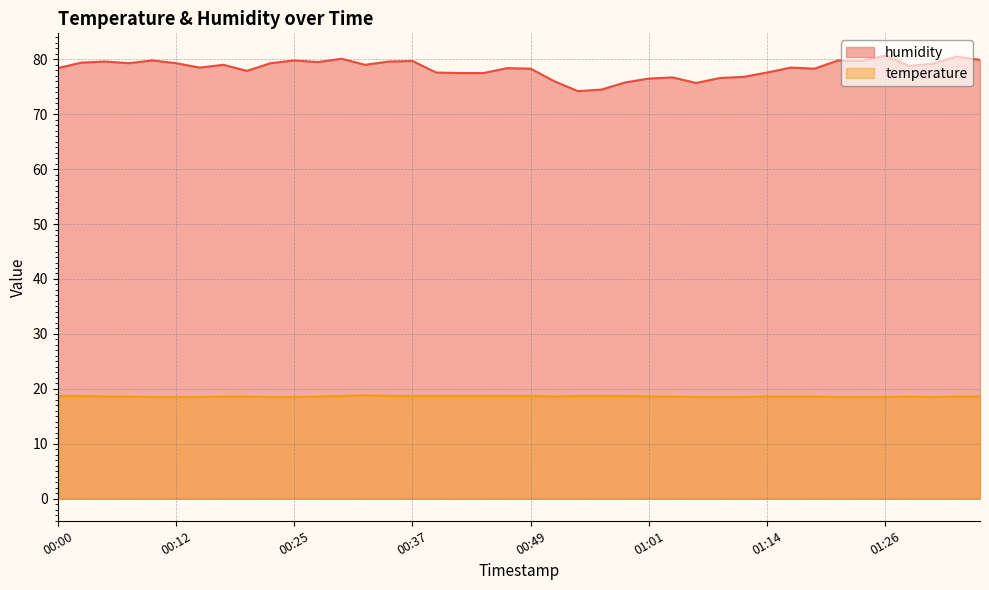

How many distinct data groups are displayed?

2